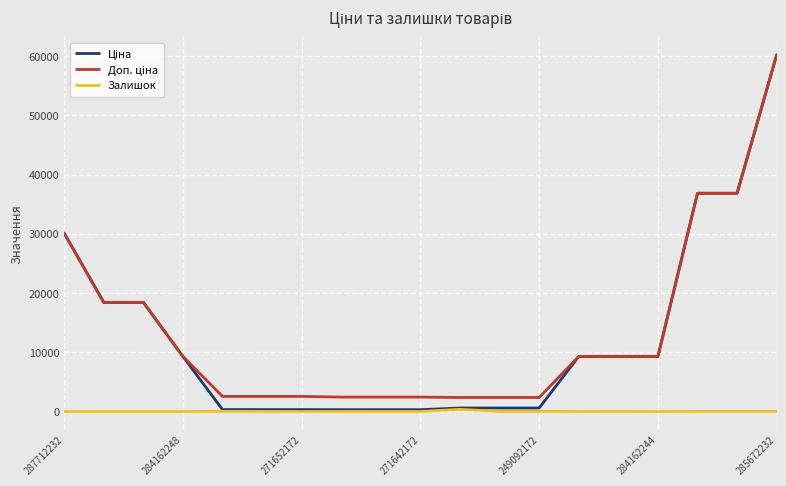

True or false: Доп. ціна and Залишок intersect in this chart.

False